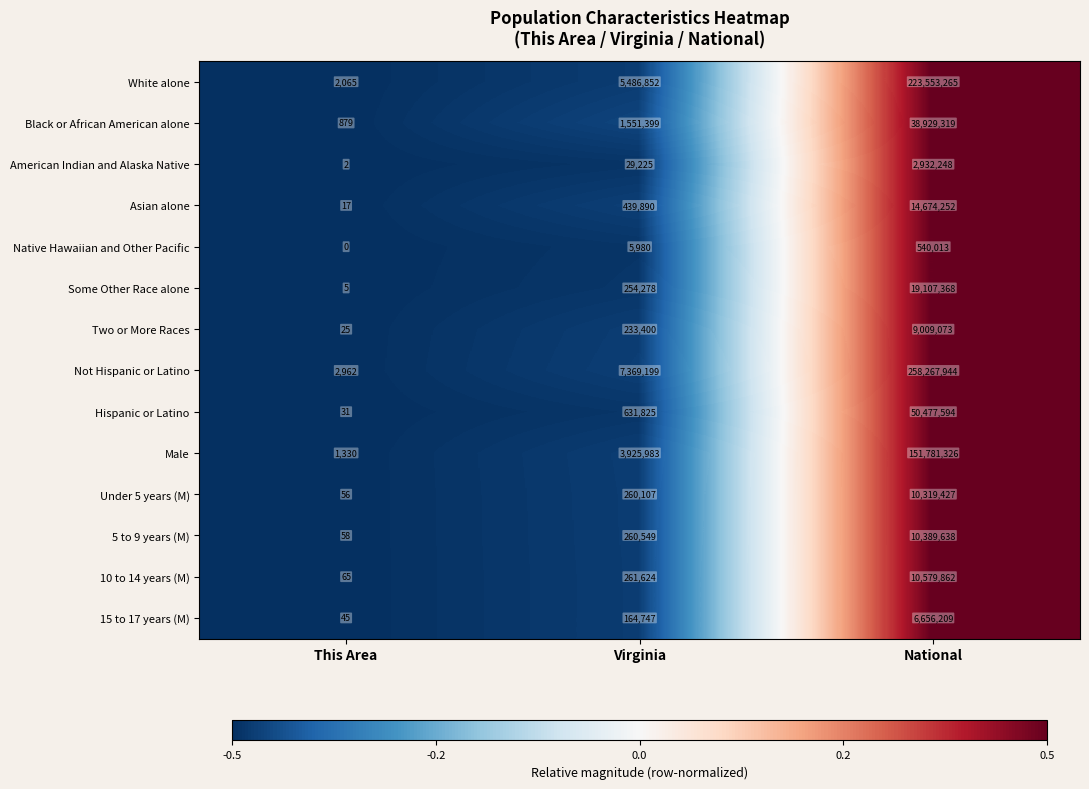

Rank the series at This Area from lowest to highest value.

Native Hawaiian and Other Pacific, American Indian and Alaska Native, Some Other Race alone, Asian alone, Two or More Races, Hispanic or Latino, 15 to 17 years (M), Under 5 years (M), 5 to 9 years (M), 10 to 14 years (M), Black or African American alone, Male, White alone, Not Hispanic or Latino